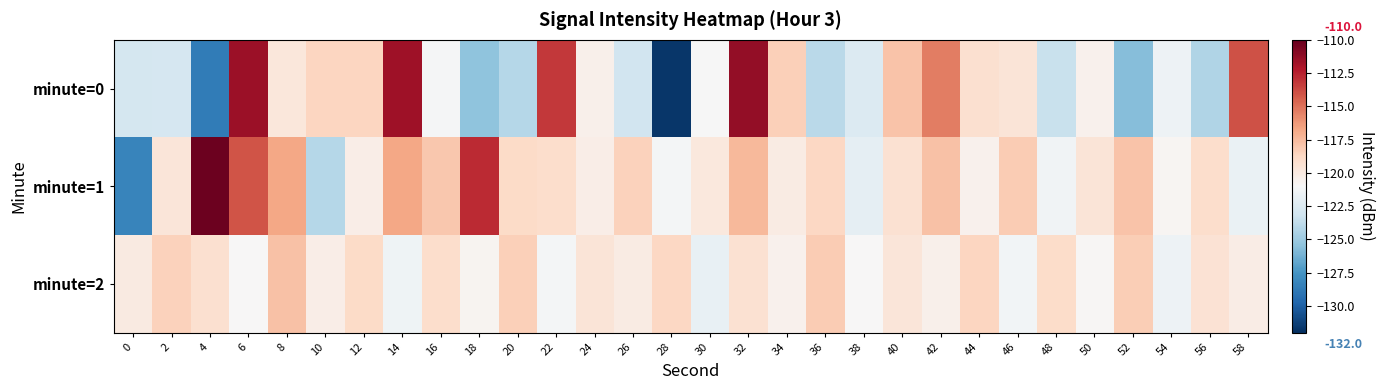

List the series in order of their peak value, lowest first.

minute=2, minute=0, minute=1